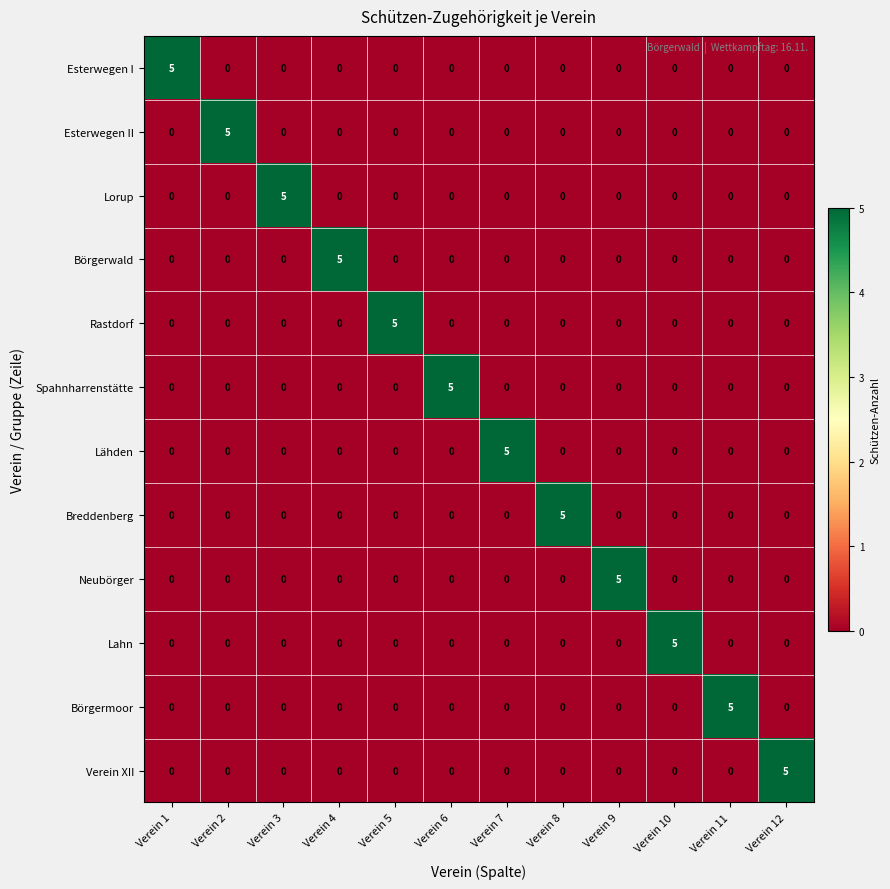

How many series are shown in this chart?

12